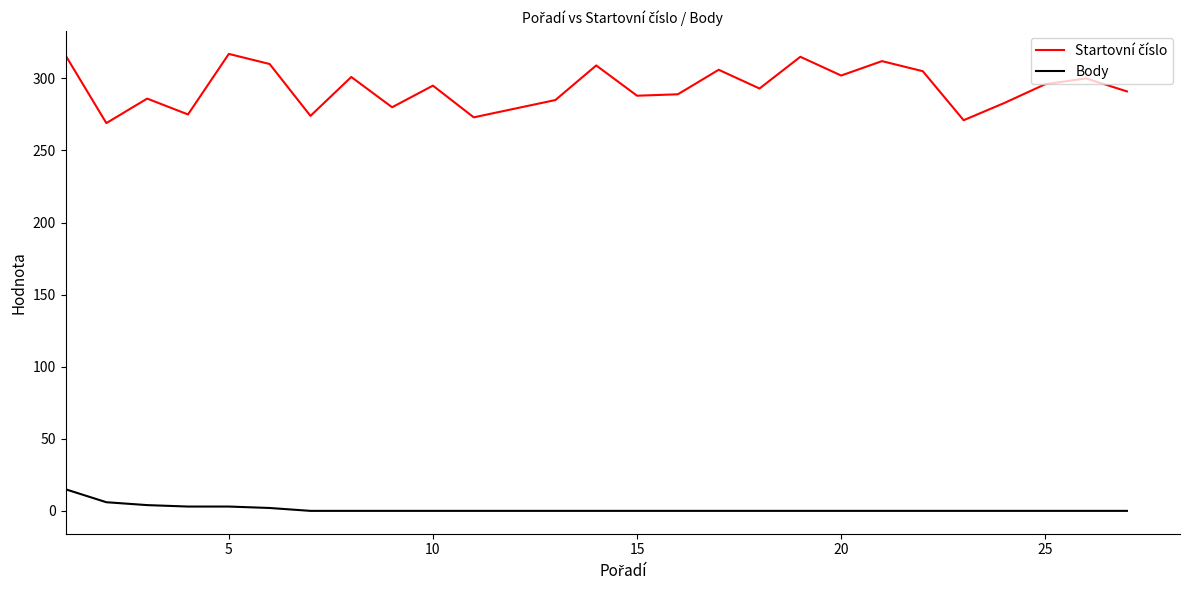

What is the maximum value shown in the chart?

317